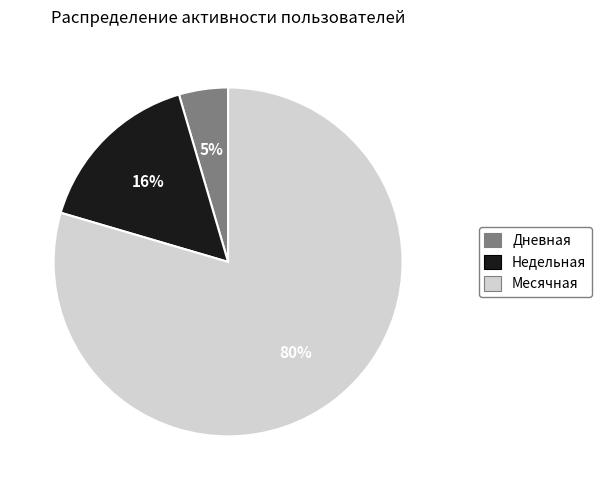

Which slice is the smallest?

Дневная